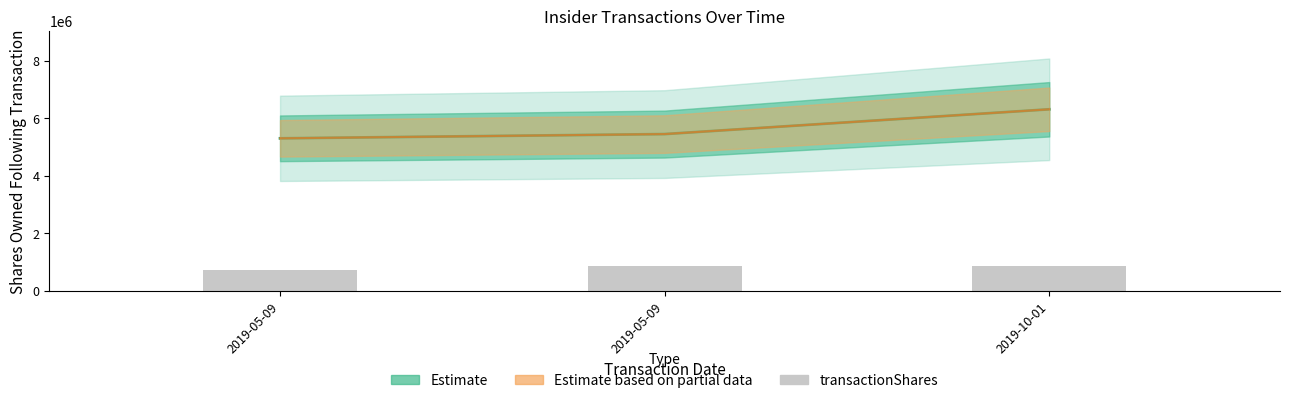

Is the value of transactionShares at 2019-05-09 greater than the value of Estimate based on partial data at 2019-10-01?

No